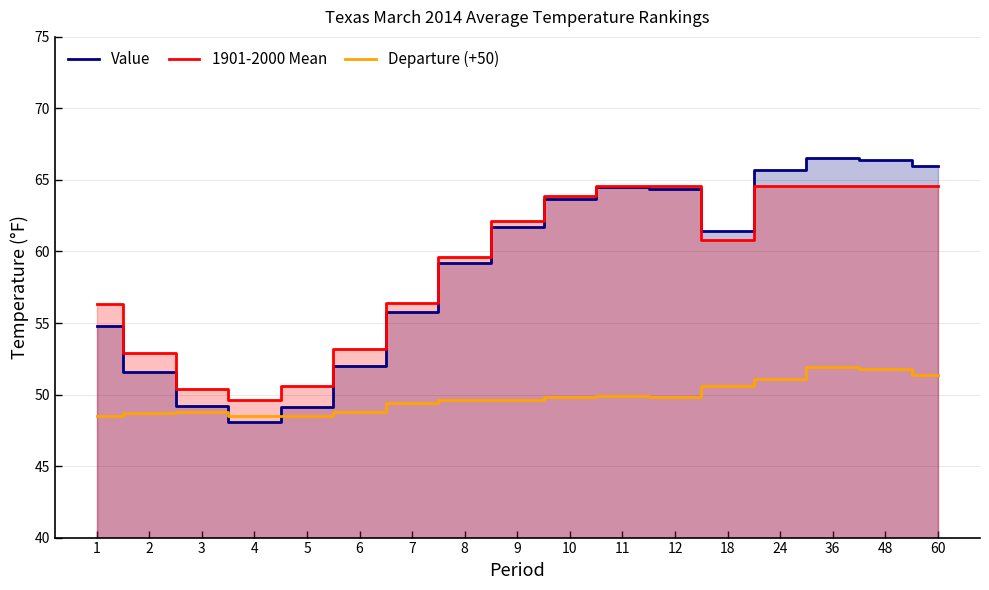

What is the approximate value of Departure (+50) at 4?

48.5